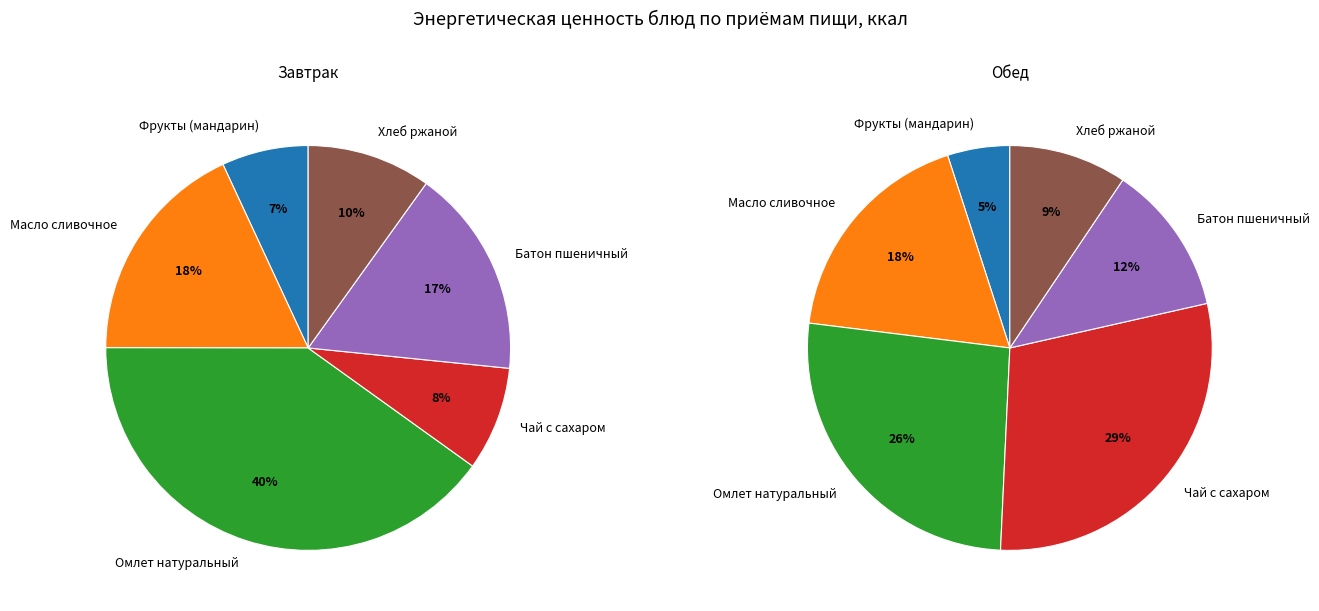

To the nearest percent, what is the difference between the largest and smallest slice percentages?

24%